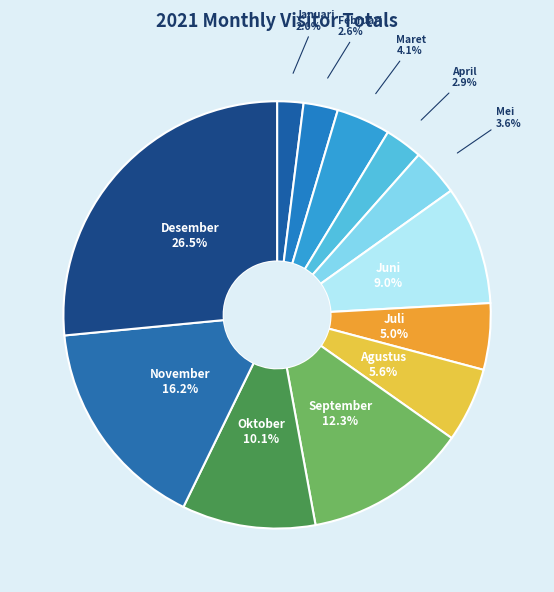

How many segments does this pie chart have?

12